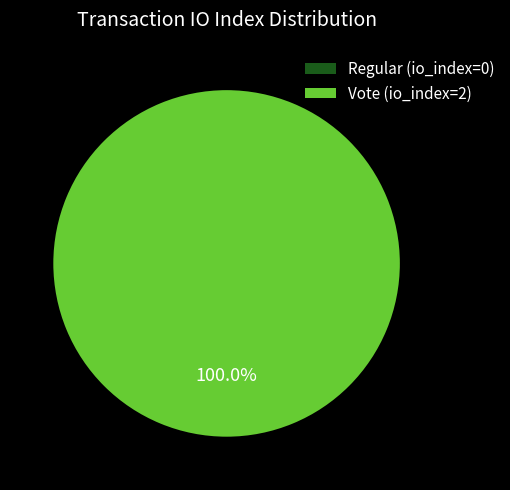

Is it true that Regular (io_index=0) is 9% of the pie?

False